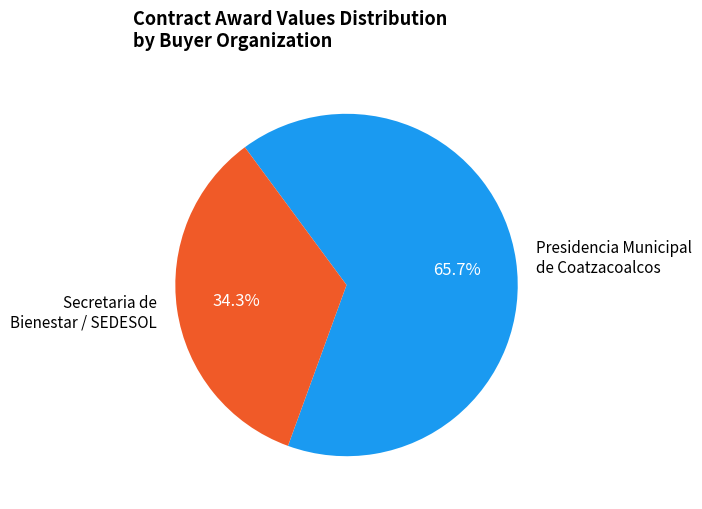

How much of the chart is everything except Secretaria de Bienestar / SEDESOL?

65.7%